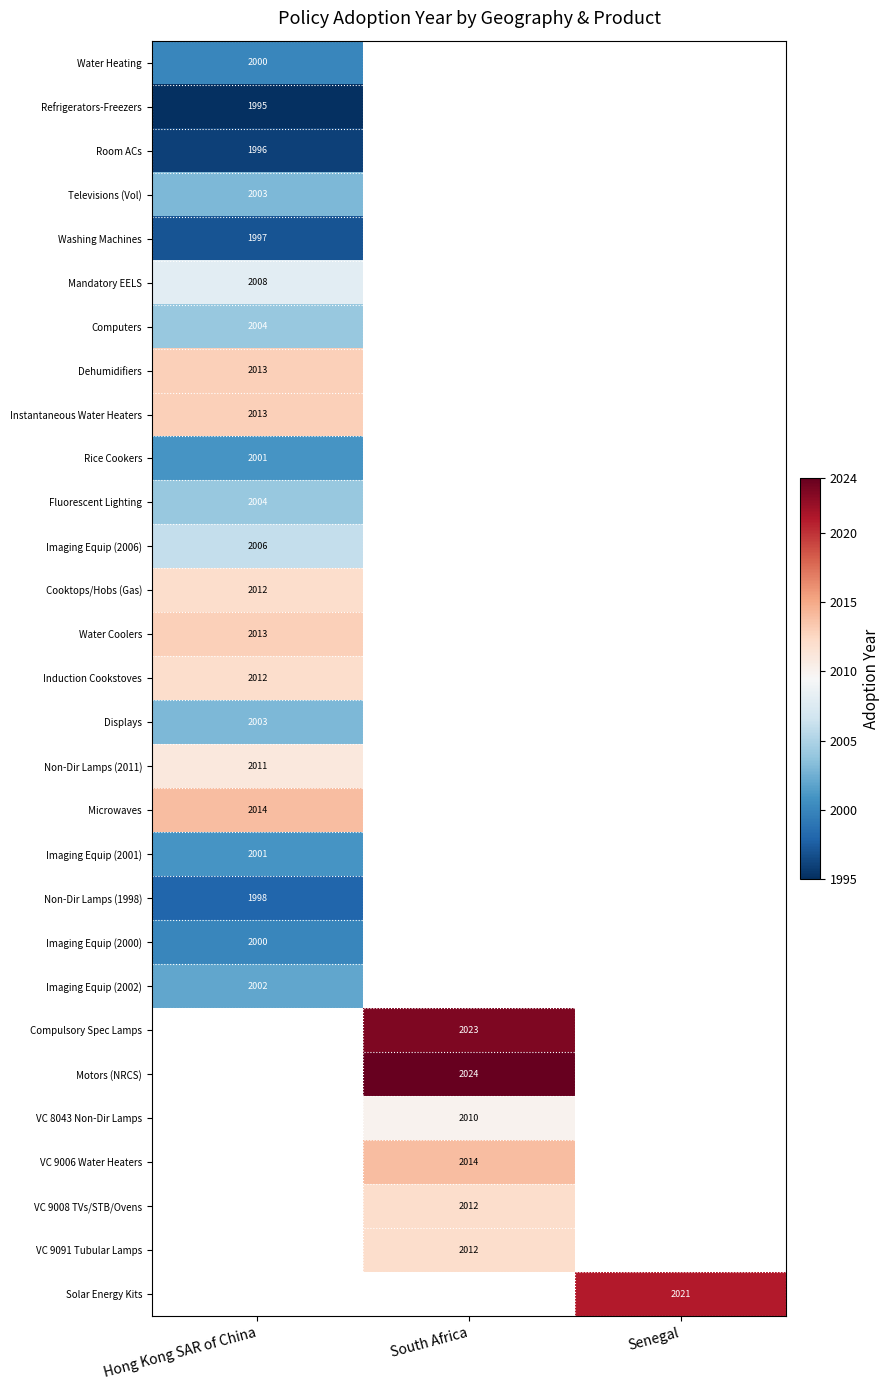

How many series are shown in this chart?

29